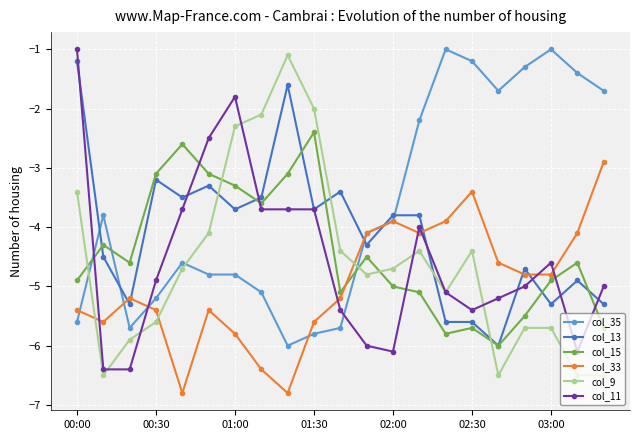

What is the value of the col_13 point at the 13th from the left?

-3.8